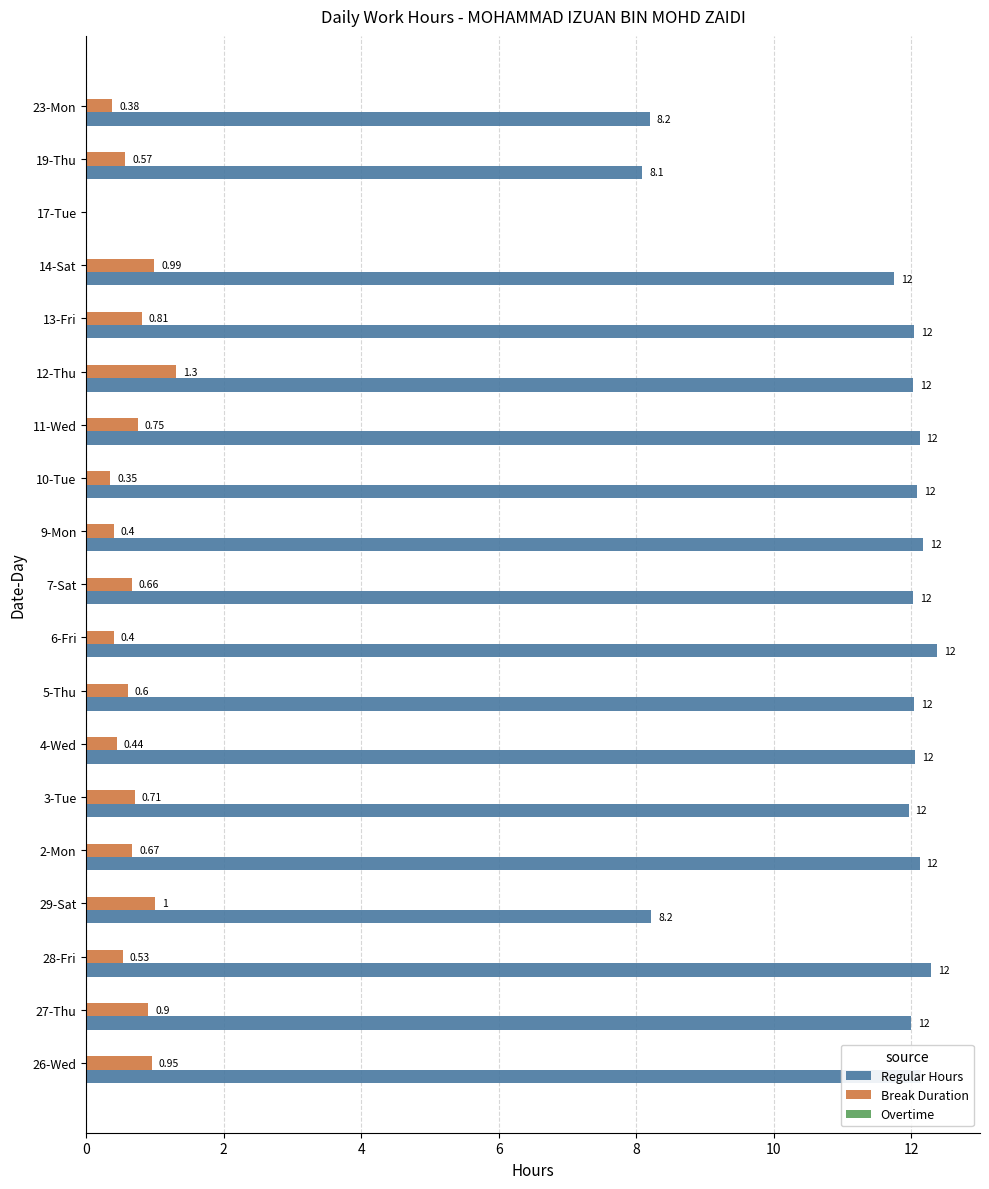

Which series has the largest total across all categories?

Regular Hours